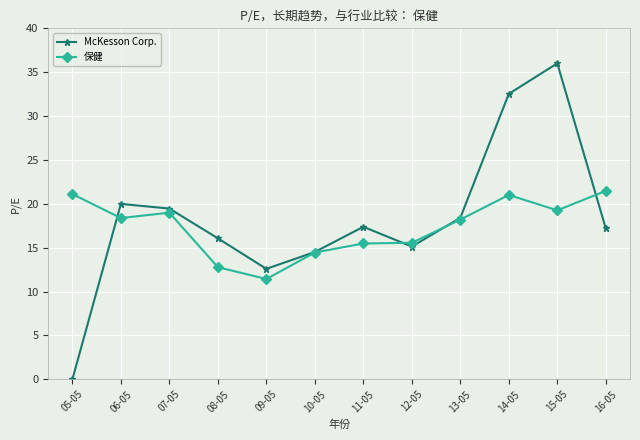

What is the label of the 12th point from the right?

05-05